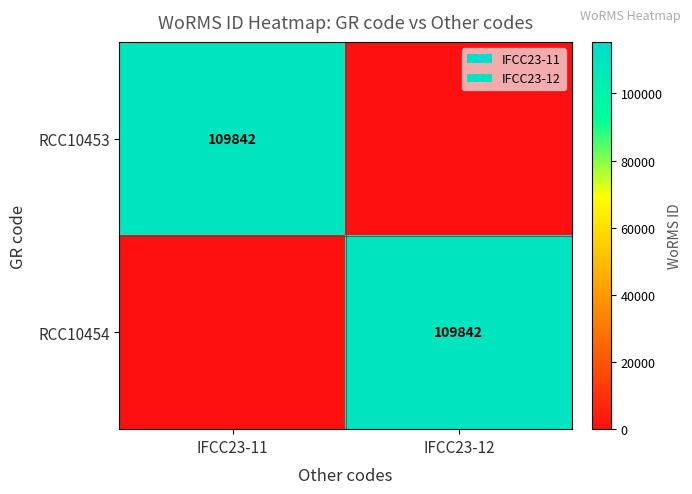

The value of RCC10454 at IFCC23-12 is 162564. True or false?

False